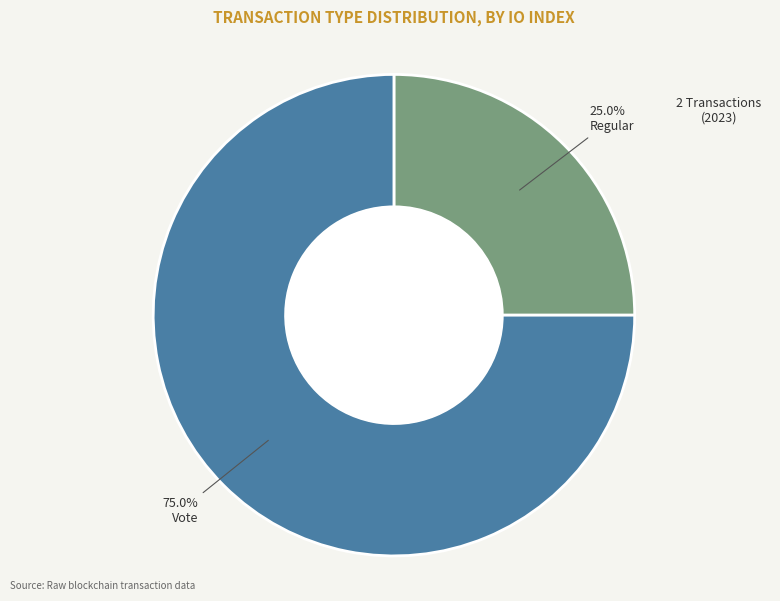

Is there any slice that represents more than half of the pie?

Yes